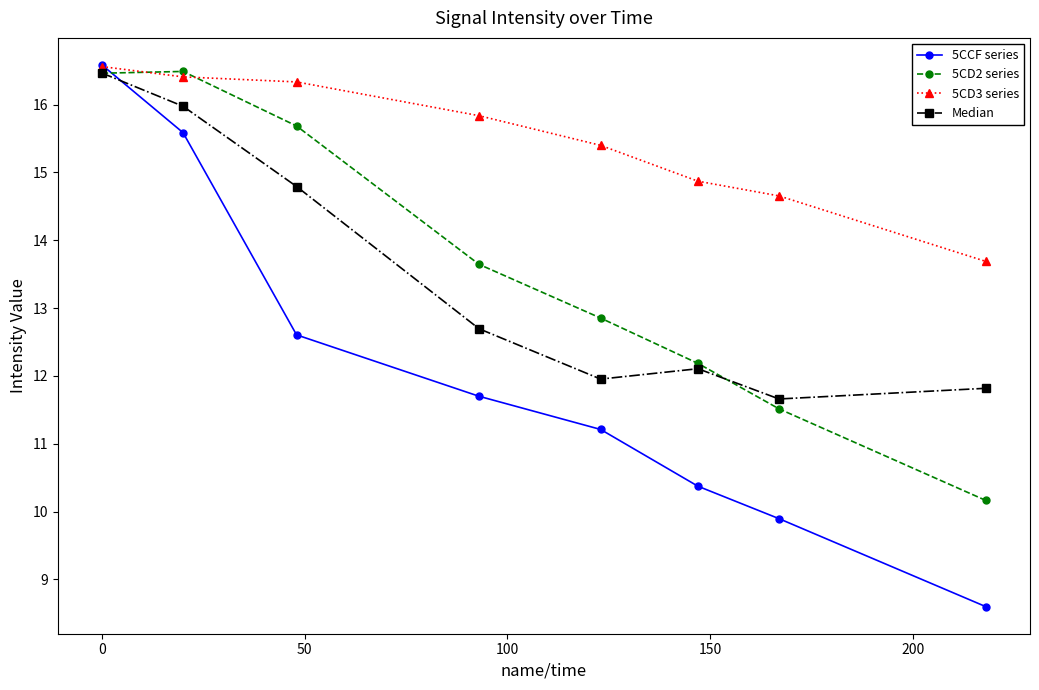

What is the lowest value of the 5CCF series series?

8.6